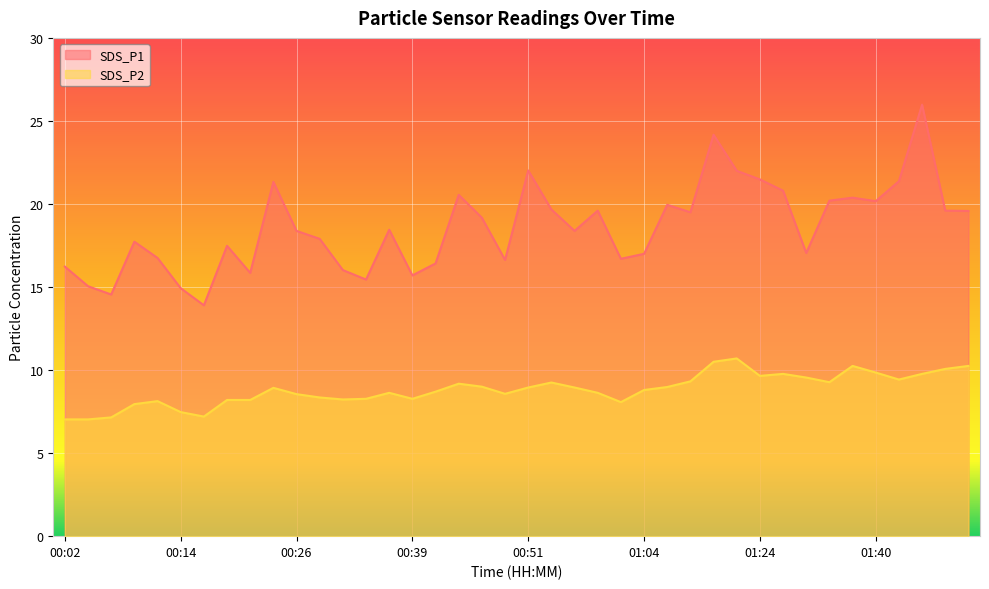

How many values in the SDS_P1 series exceed 18?

22